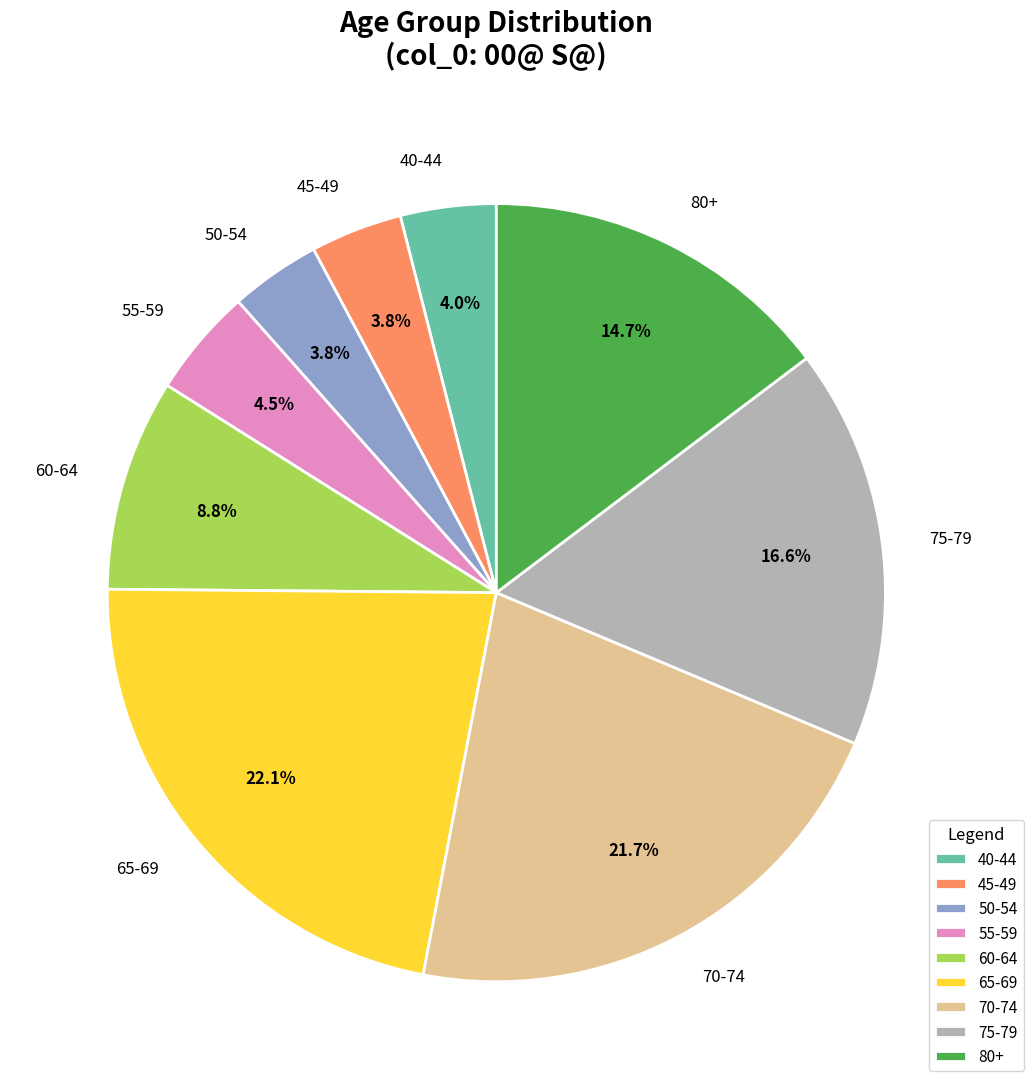

Does 55-59 represent more than half of the total?

No